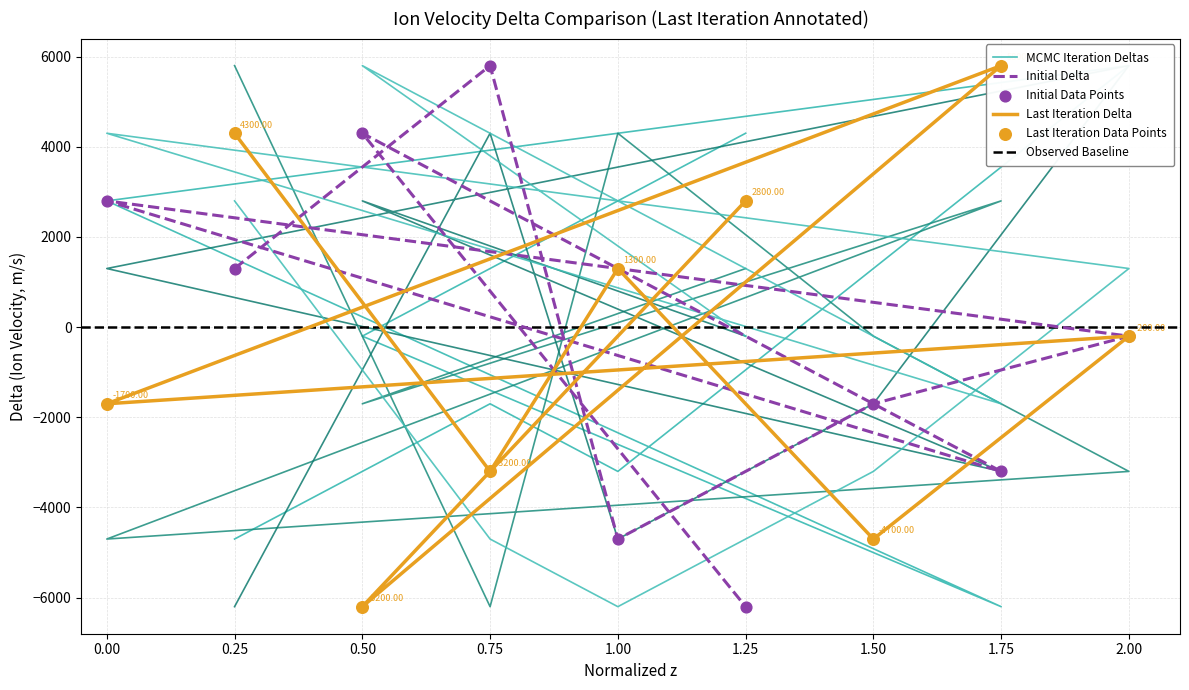

At how many categories does at least one series exceed 2719?

8